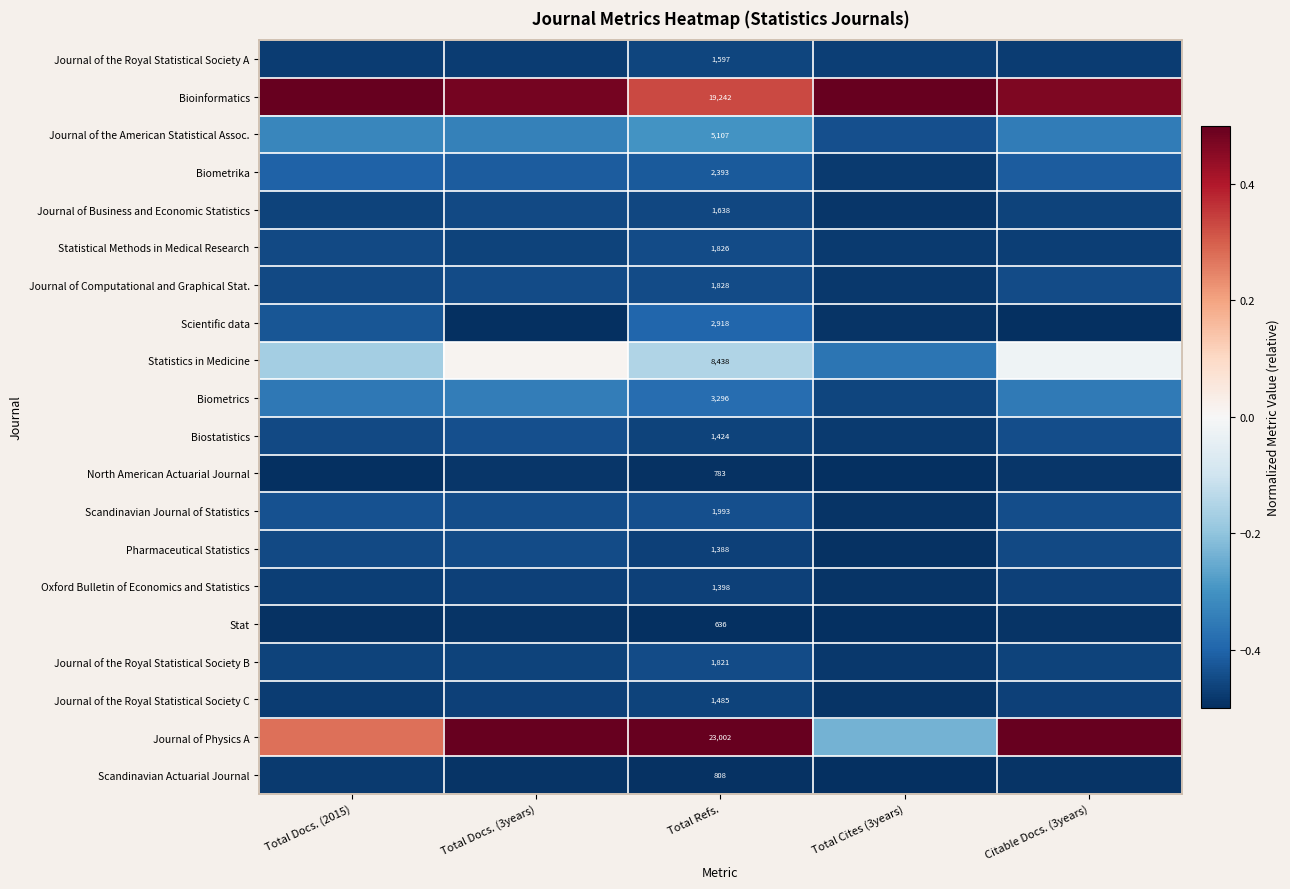

What is the total value across all series at Citable Docs. (3years)?

-6.7